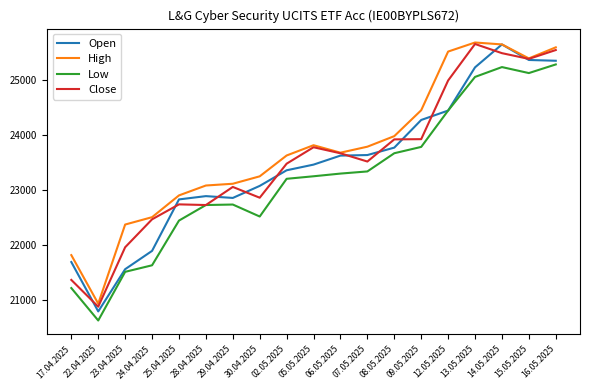

True or false: Low has more than 0 points higher than both neighbors.

True